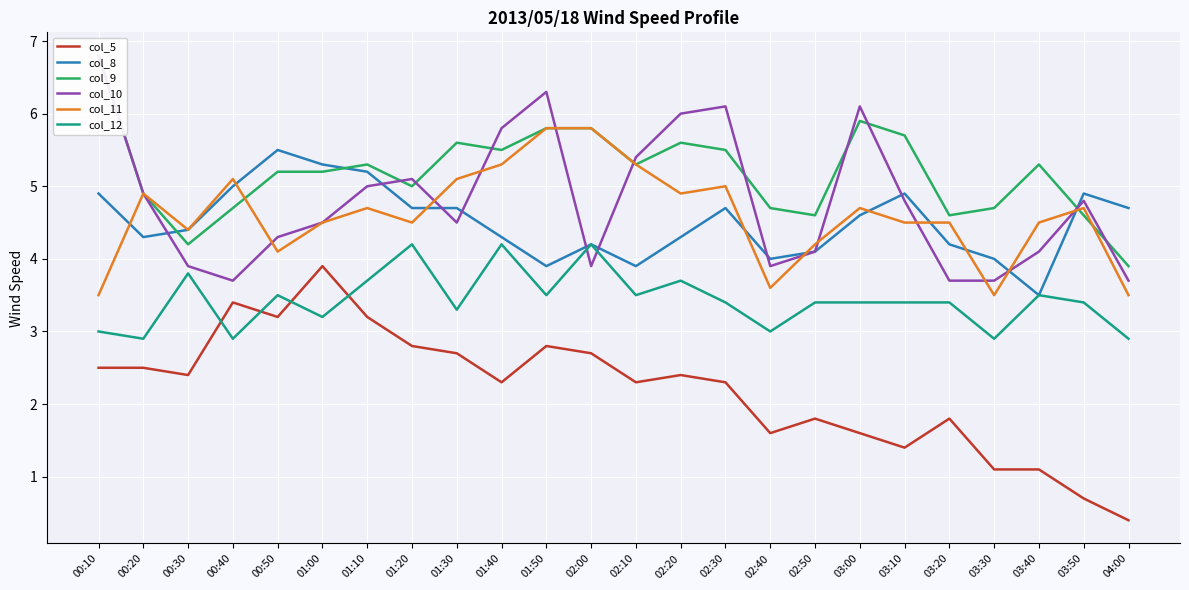

Which category has the lowest value across all series?

04:00